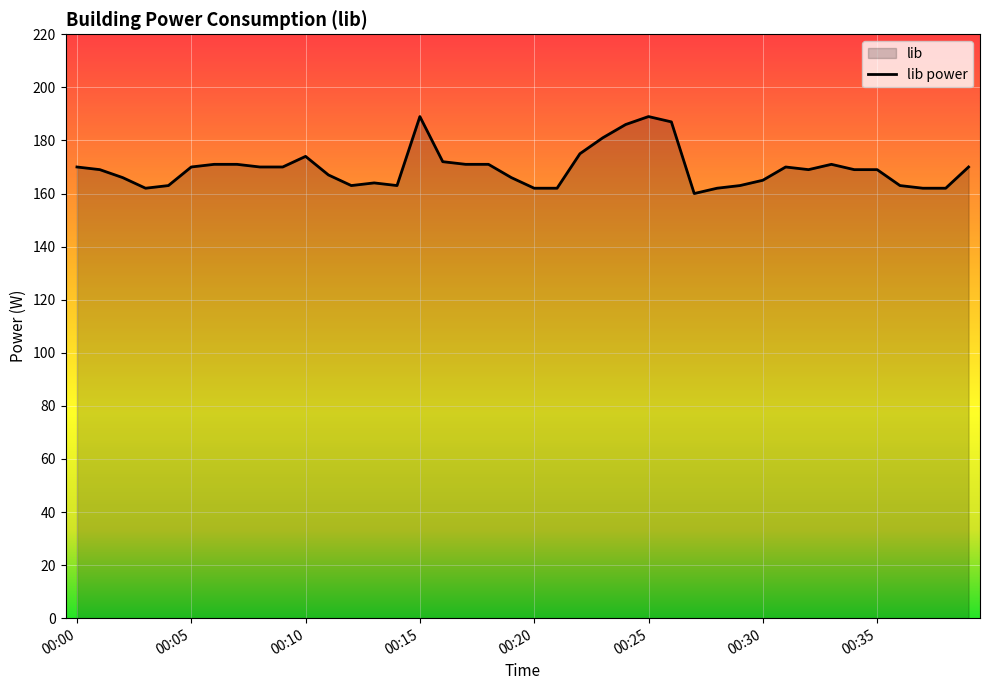

What is the greatest value displayed?

189